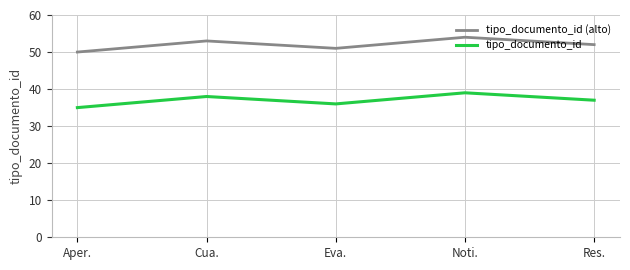

What is the spread (max minus min) of values at Res.?

15